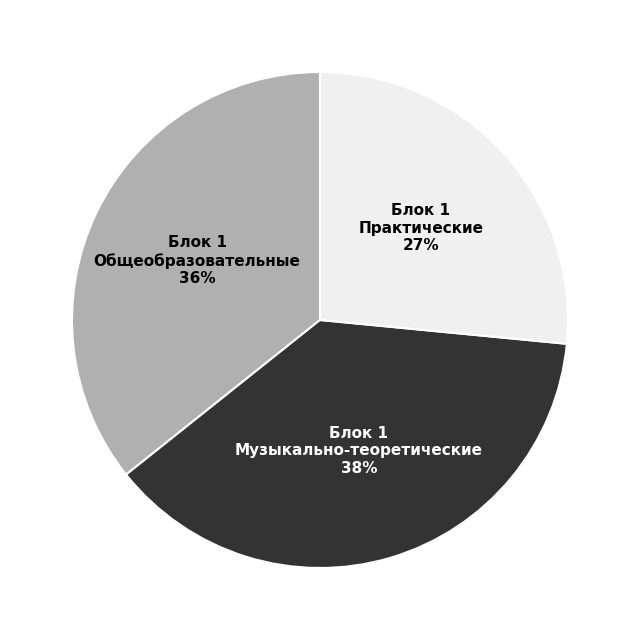

Does any single category account for the majority?

No